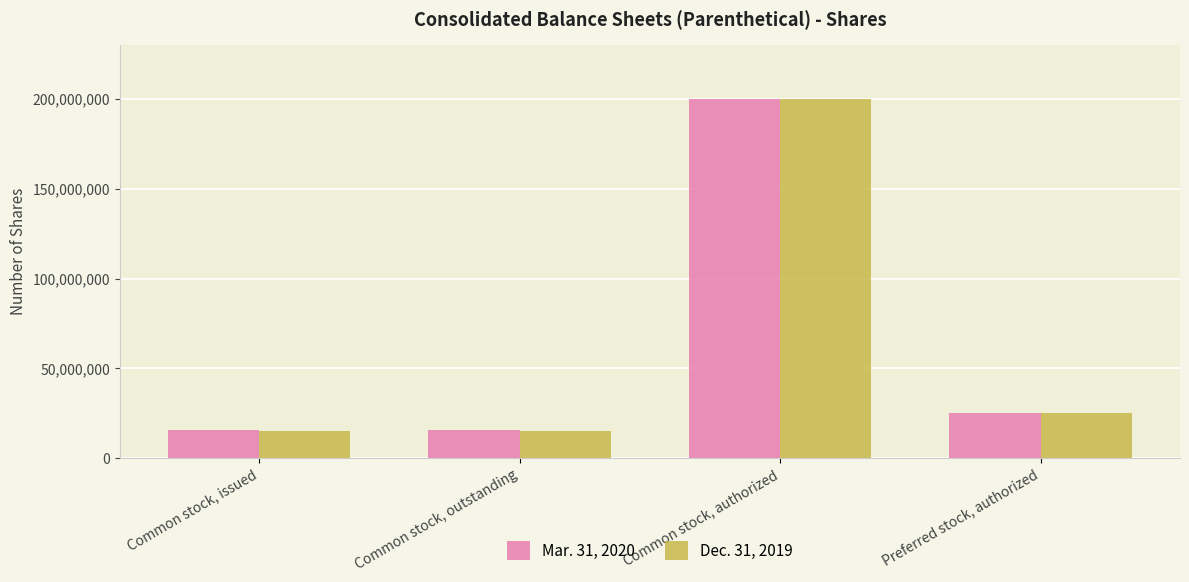

The Mar. 31, 2020 series shows 348145277 at Common stock, authorized. True or false?

False